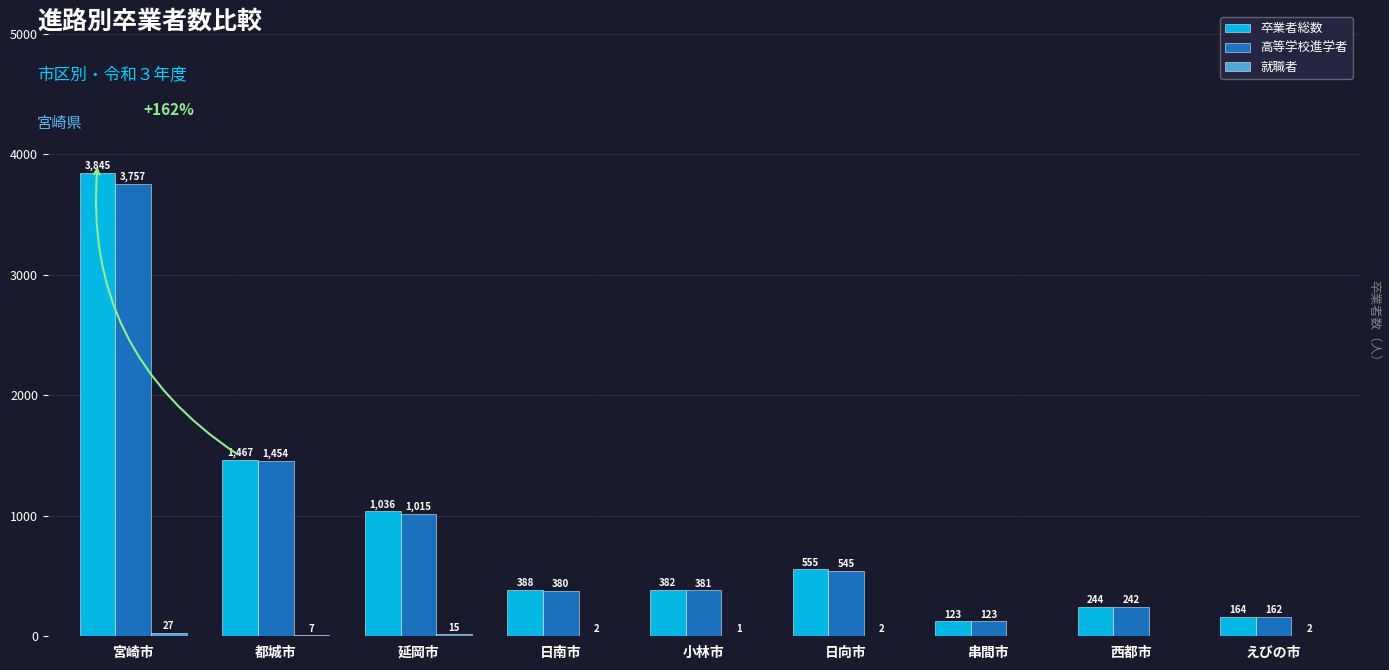

The value of 卒業者総数 at えびの市 is 164. True or false?

True